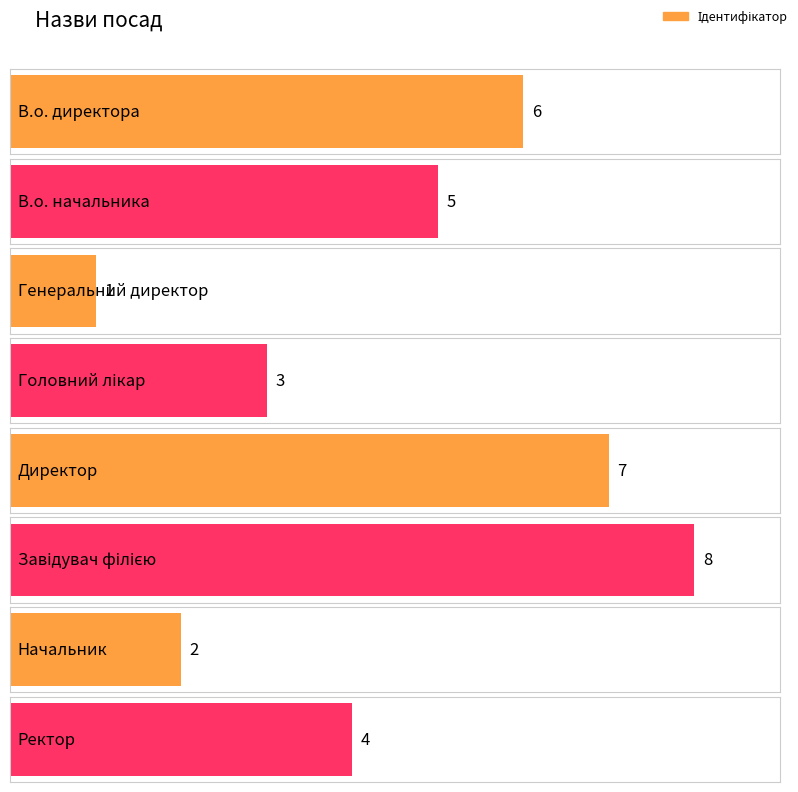

Rank the categories by value from lowest to highest.

Генеральний директор, Начальник, Головний лікар, Ректор, В.о. начальника, В.о. директора, Директор, Завідувач філією